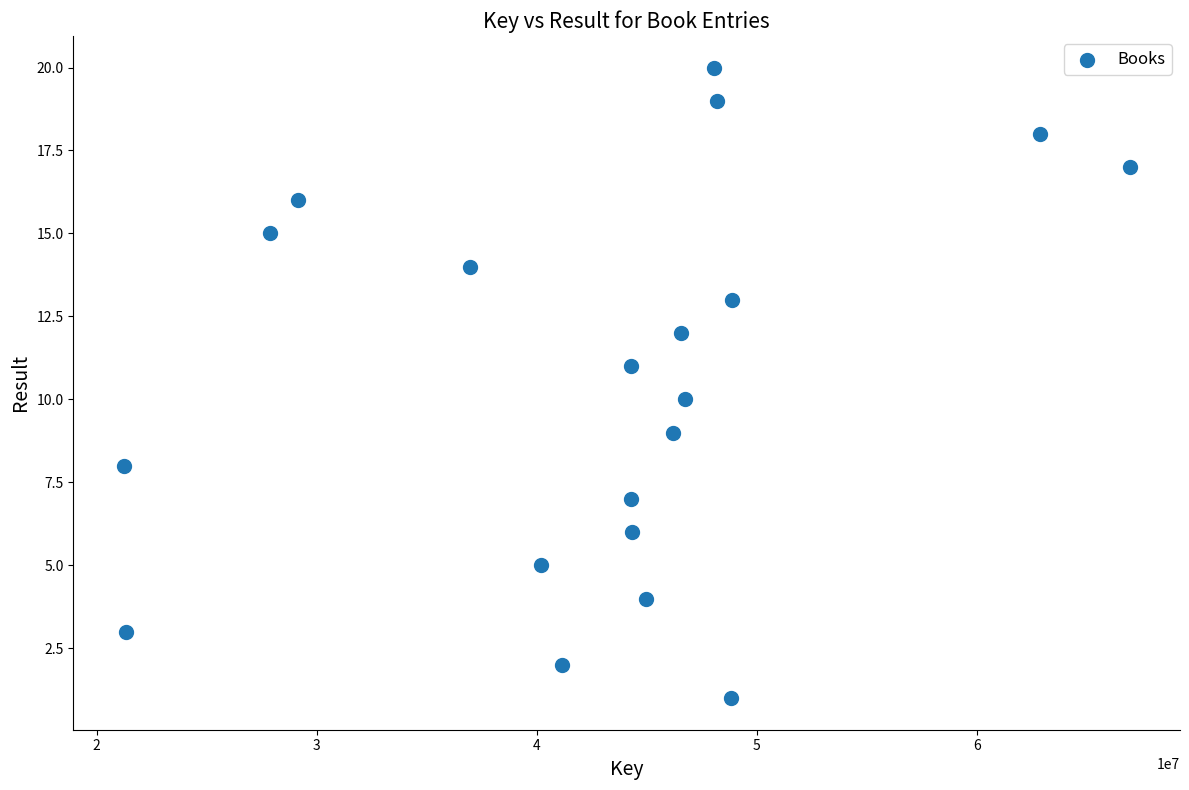

What is the range of Y values (max minus min)?

19